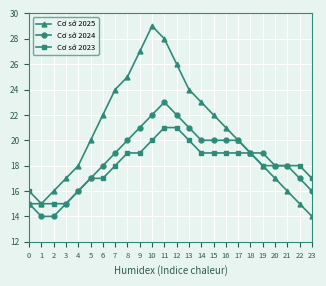

The Cơ sở 2024 series shows 6 at 21. True or false?

False